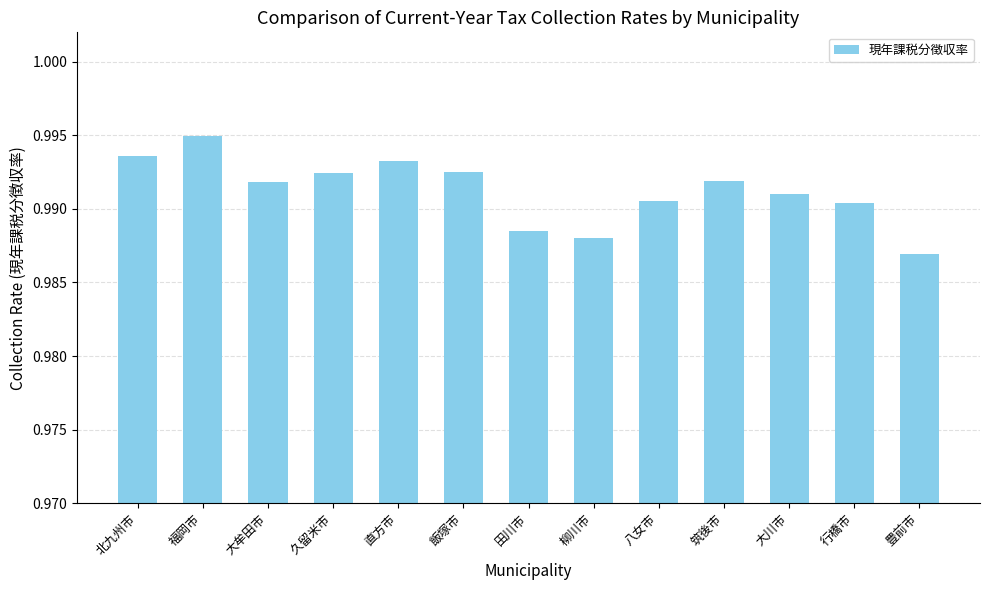

At which label is the value closest to 0?

豊前市